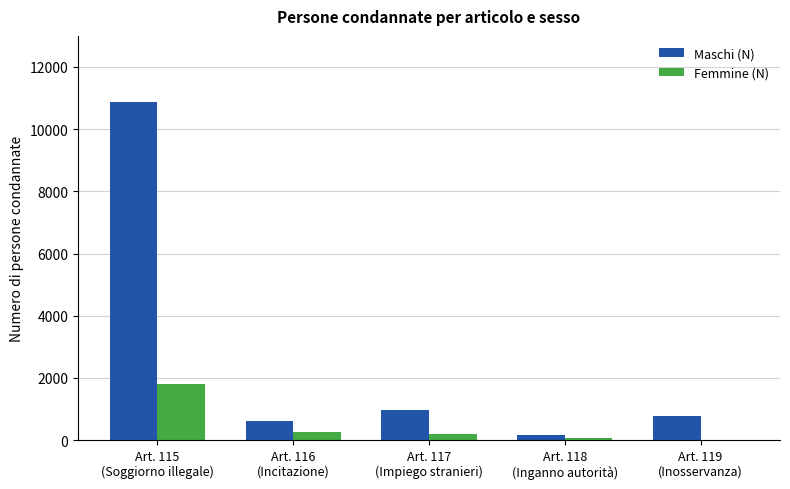

Are the bars horizontal?

No